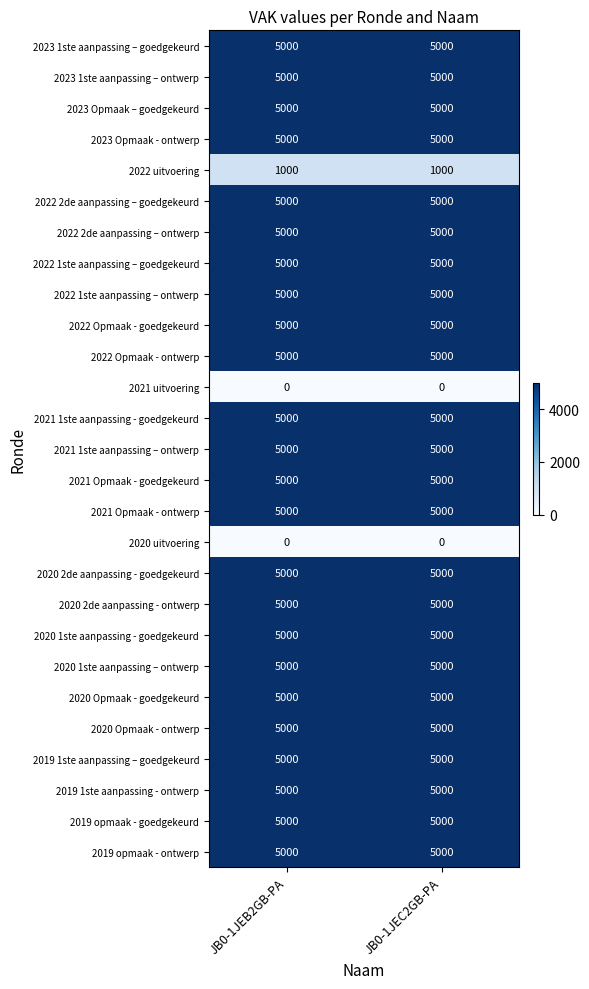

What is the difference between the highest and lowest values at JB0-1JEB2GB-PA?

5000